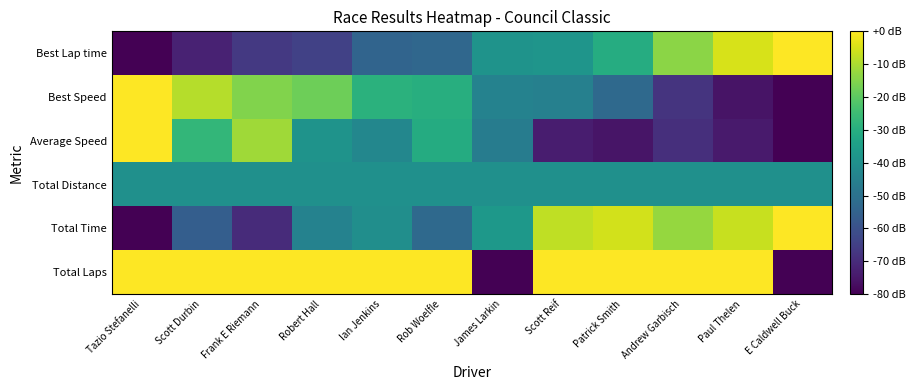

What is the spread (max minus min) of values at Scott Durbin?

72.4